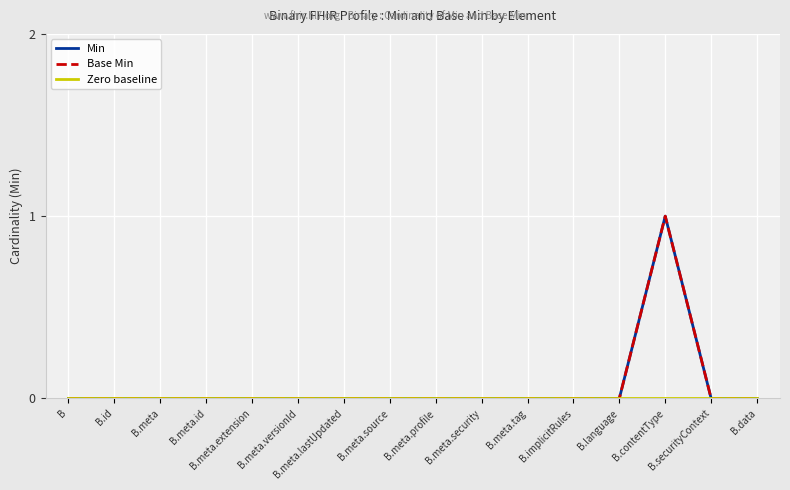

At which label is Base Min closest to 0?

B